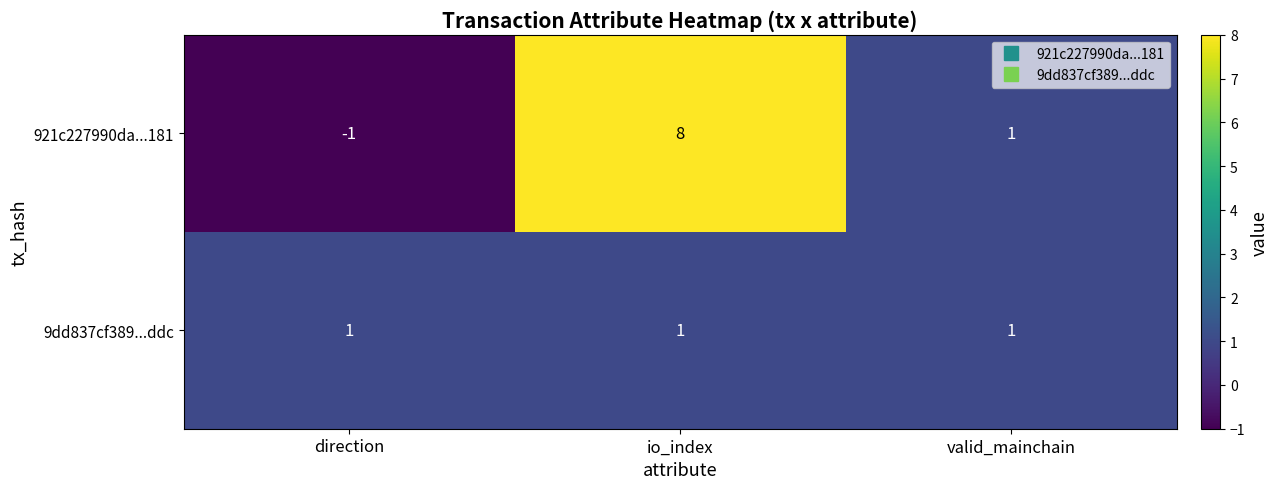

What is the smallest value displayed?

-1